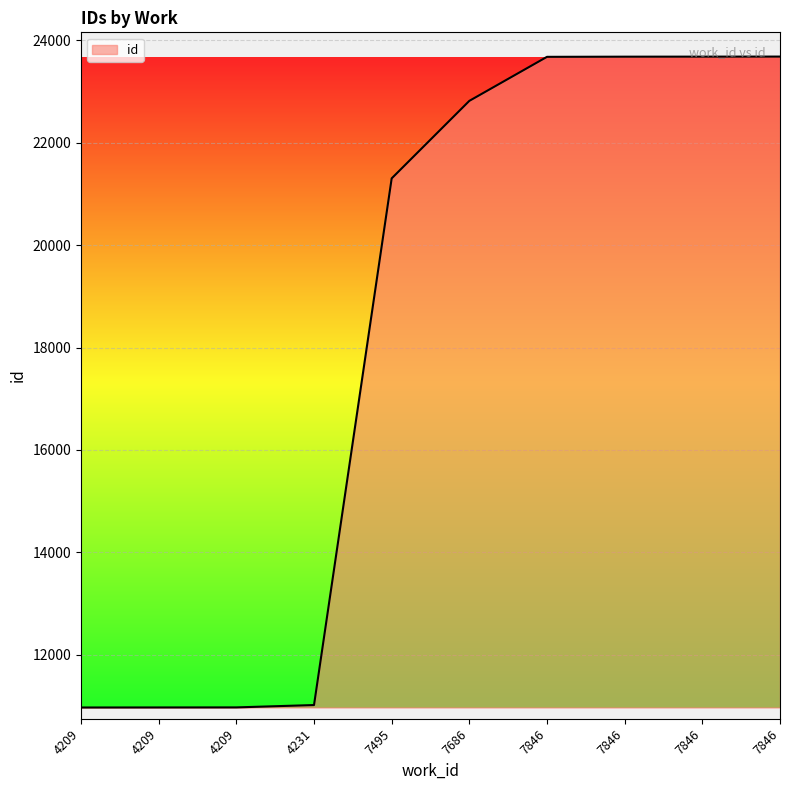

What is the sum of the values at 7846 and 7686?

46496